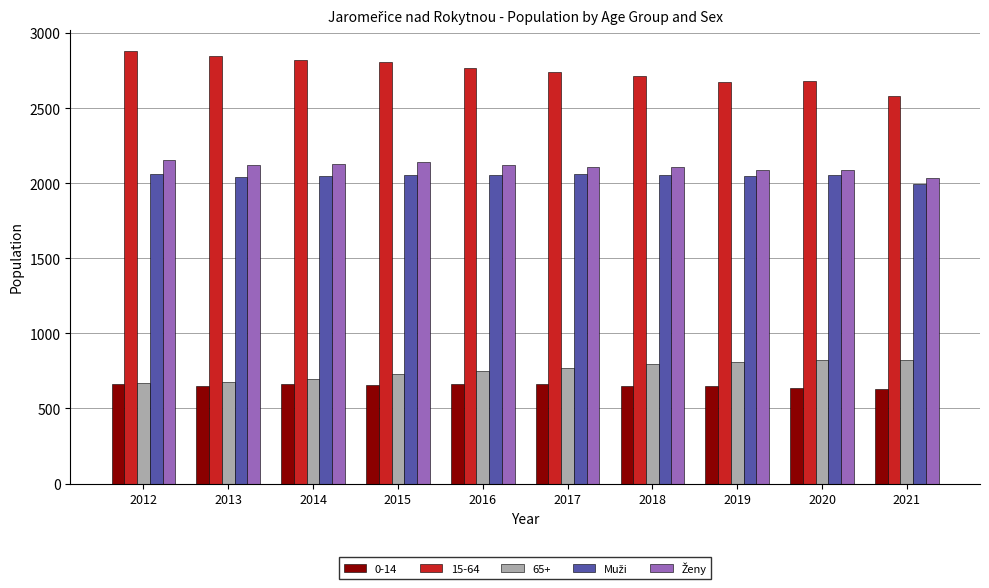

What is the average value of the 15-64 series?

2752